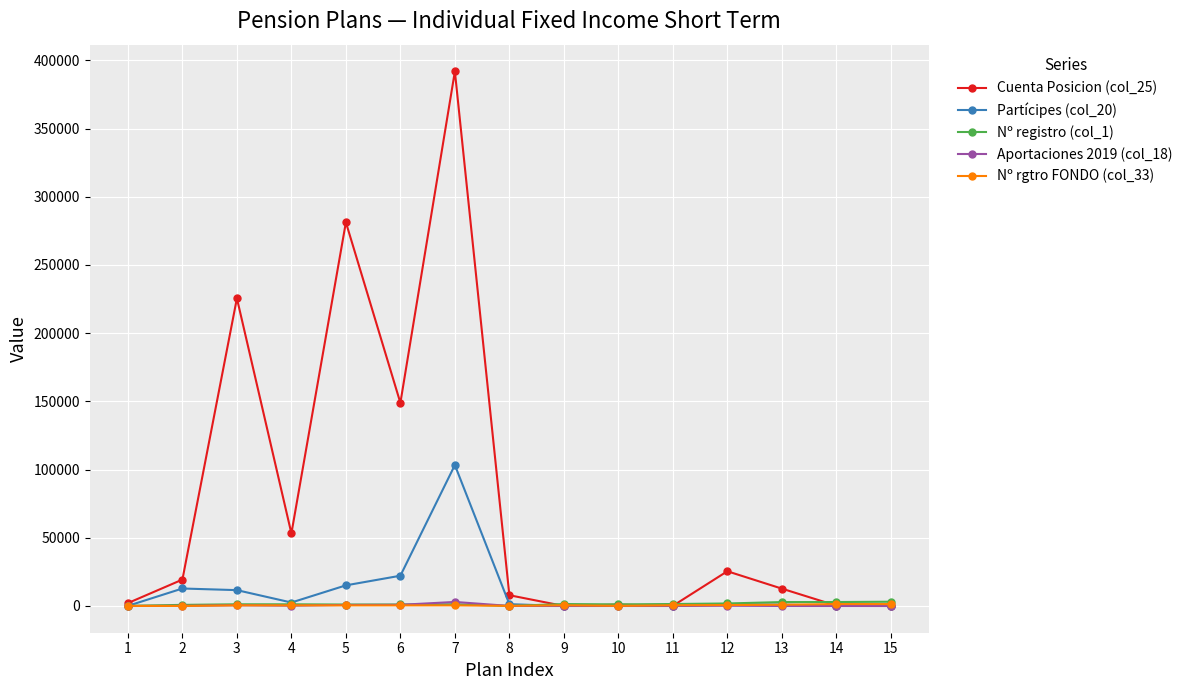

How many intersections are there between Aportaciones 2019 (col_18) and Nº registro (col_1)?

2